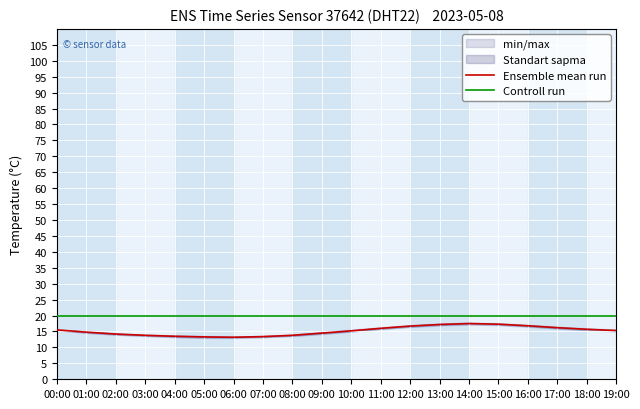

Reading left to right, extract all data points from this chart.

Ensemble mean run: 15.5	14.8	14.2	13.8	13.5	13.3	13.2	13.4	13.8	14.5	15.2	16.0	16.7	17.2	17.5	17.3	16.8	16.2	15.7	15.3
Controll run: 20.0	20.0	20.0	20.0	20.0	20.0	20.0	20.0	20.0	20.0	20.0	20.0	20.0	20.0	20.0	20.0	20.0	20.0	20.0	20.0